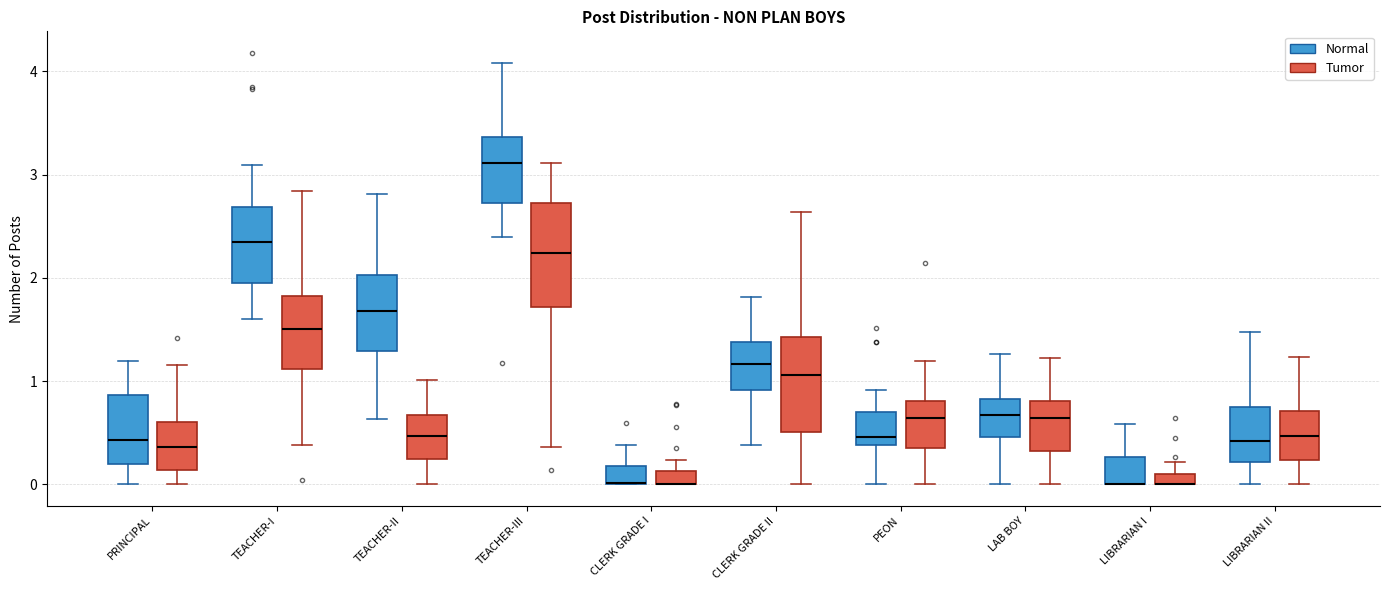

Where does the median line of the box for CLERK GRADE II (Tumor) sit on the y-axis? The values are not printed on the chart, so give them approximately, as read against the axis.

1.1